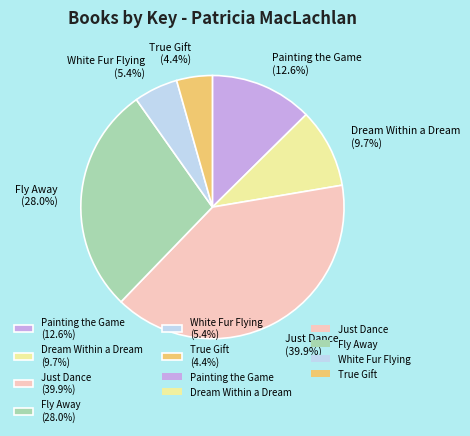

What percentage is the Just Dance slice, to the nearest percent?

40%